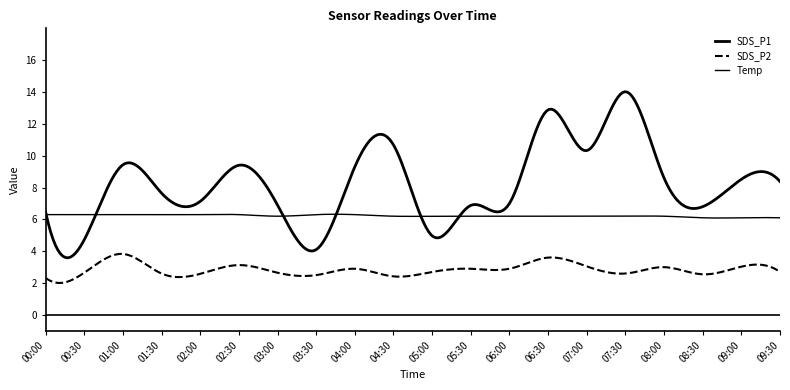

At which label does Temp reach its peak?

00:00